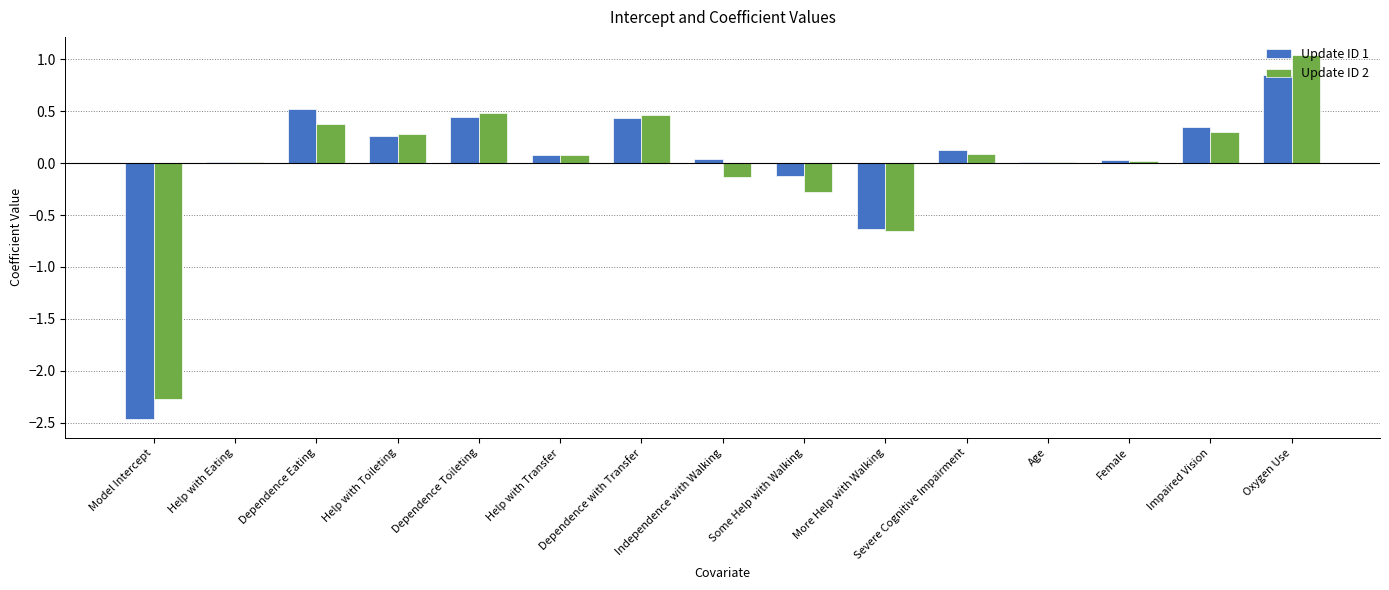

True or false: Update ID 1 has a value of 1.5 at Oxygen Use.

False